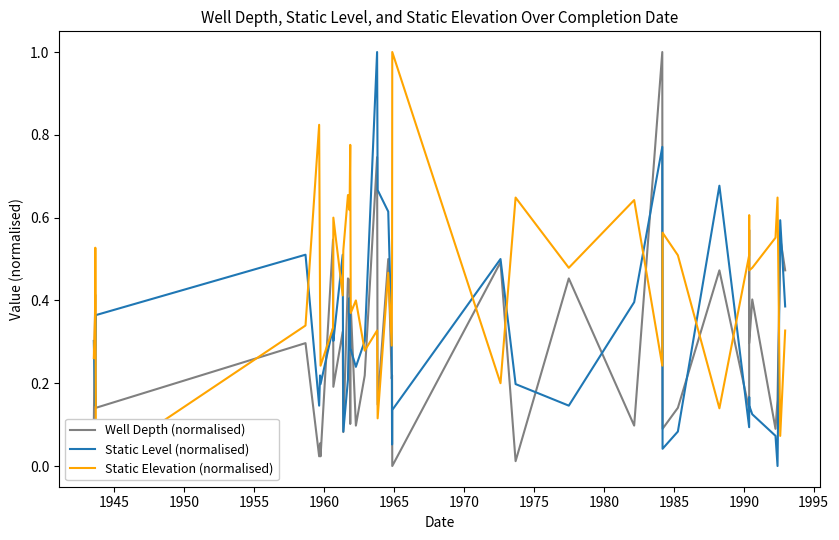

Reading left to right, extract all data points from this chart.

Well Depth (normalised): 0.1	0.4	0.2	0.1	0.3	0.0	0.1	0.0	0.5	0.2	0.3	0.1	0.5	0.4	0.1	0.4	0.1	0.2	0.7	0.1	0.5	0.2	0.2	0.0	0.5	0.0	0.5	0.1	1.0	0.1	0.1	0.5	0.1	0.6	0.3	0.4	0.1	0.2	0.6	0.5
Static Level (normalised): 0.3	0.1	0.2	0.4	0.5	0.1	0.2	0.2	0.3	0.3	0.5	0.1	0.2	0.4	0.3	0.3	0.2	0.3	1.0	0.7	0.6	0.3	0.1	0.1	0.5	0.2	0.1	0.4	0.8	0.0	0.1	0.7	0.1	0.2	0.1	0.1	0.1	0.0	0.6	0.4
Static Elevation (normalised): 0.3	0.4	0.5	0.0	0.3	0.8	0.4	0.2	0.3	0.6	0.4	0.5	0.7	0.6	0.8	0.4	0.4	0.3	0.3	0.1	0.5	0.3	0.5	1.0	0.2	0.6	0.5	0.6	0.2	0.6	0.5	0.1	0.5	0.6	0.5	0.5	0.6	0.6	0.1	0.3